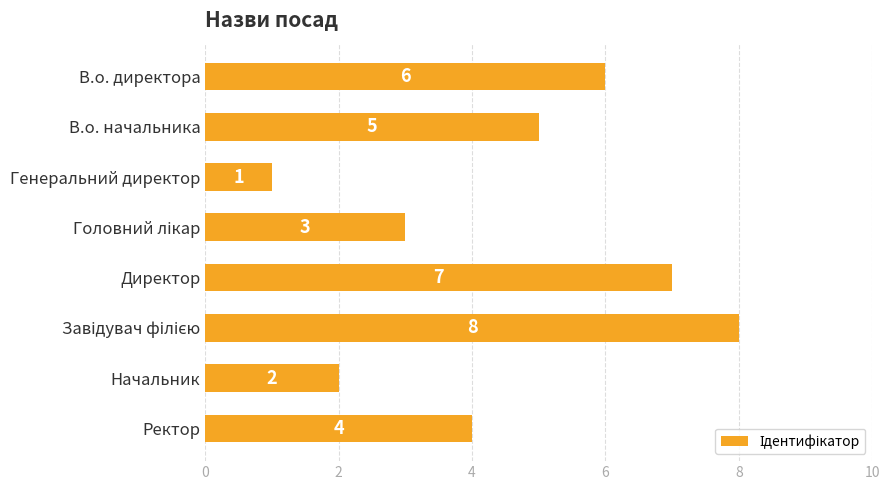

What is the change in value from В.о. директора to Начальник?

-4